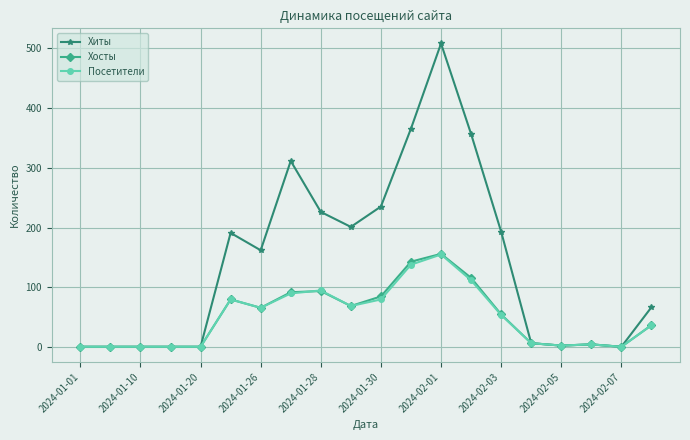

Which series has the widest spread of values?

Хиты